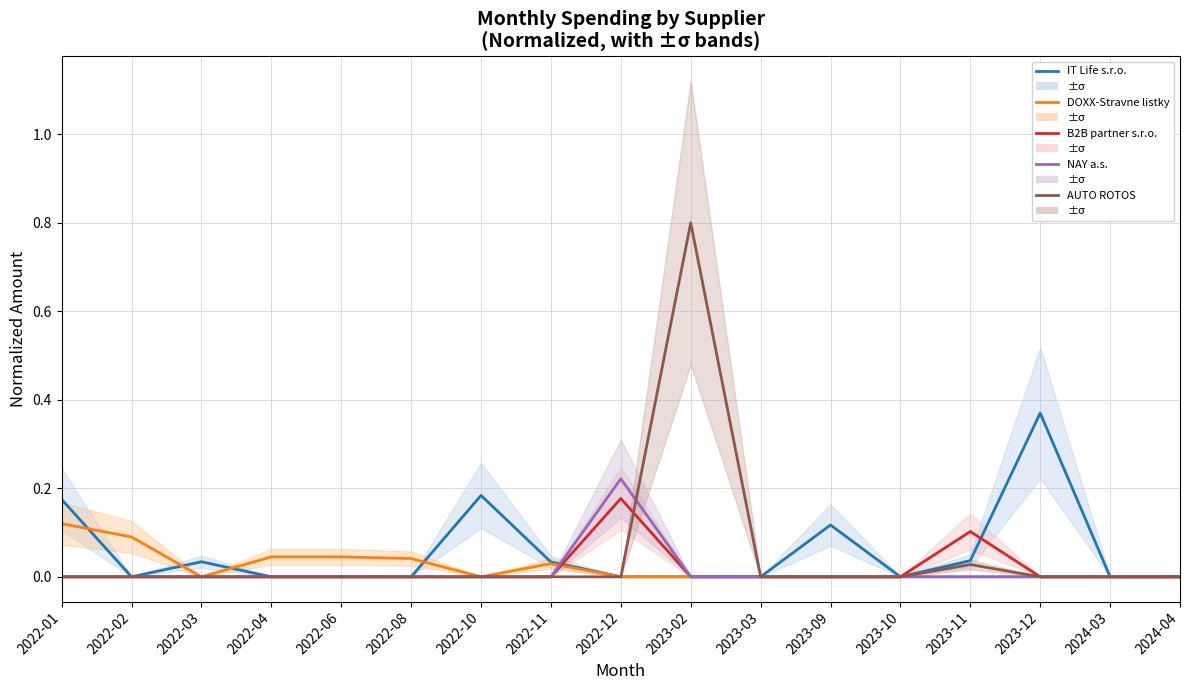

Is it true that B2B partner s.r.o. equals 0.0 at 2022-08?

True